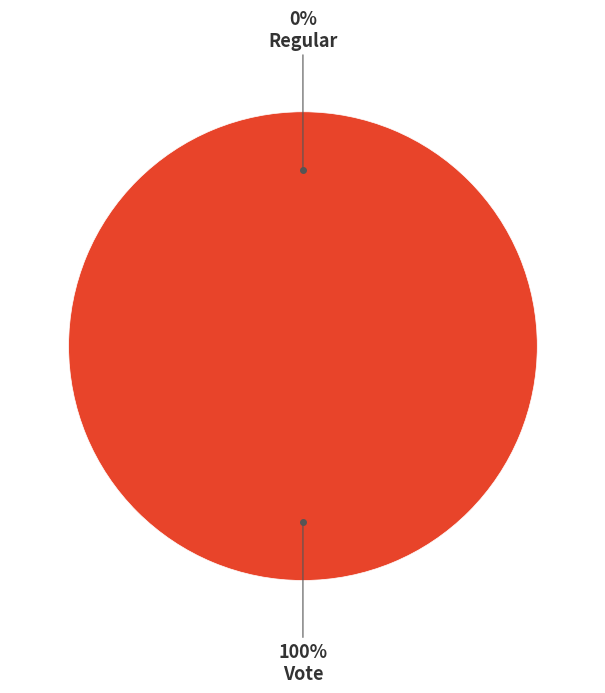

Does any single category account for the majority?

Yes